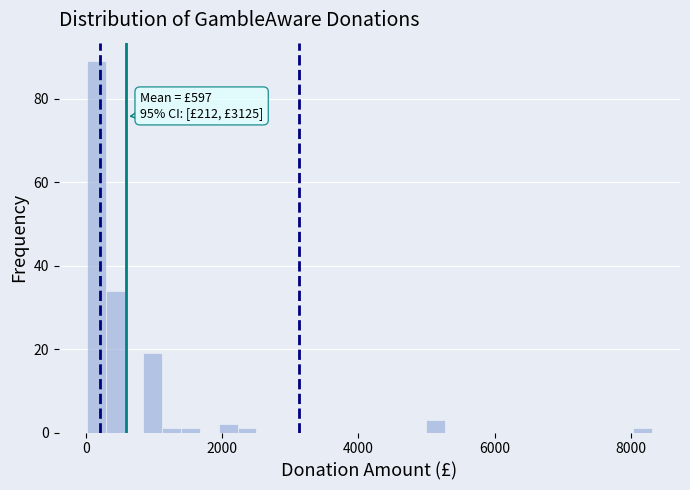

Around what value on the x-axis is the tallest bar? Give the approximate position of its centre, as read against the axis.

200